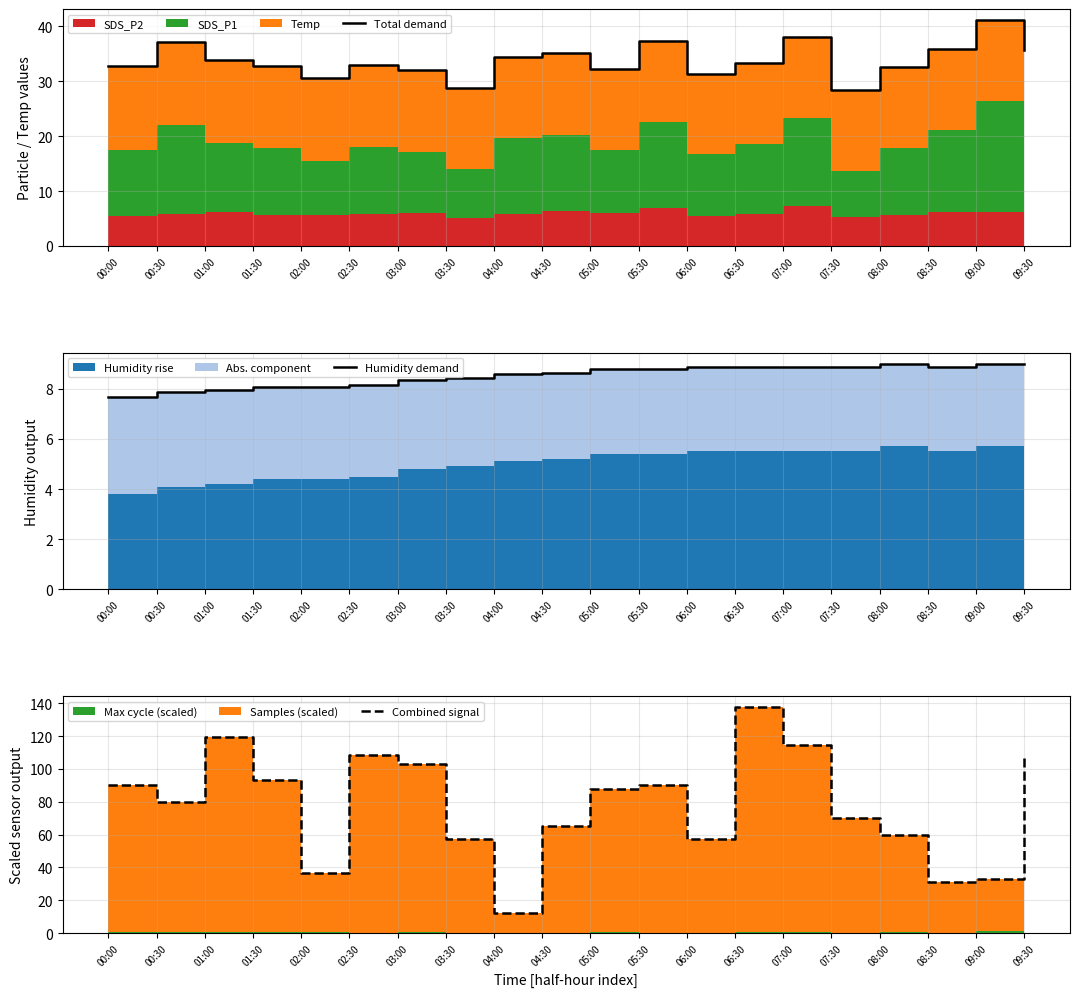

Is it true that Combined signal equals 96.1 at 08:00?

False